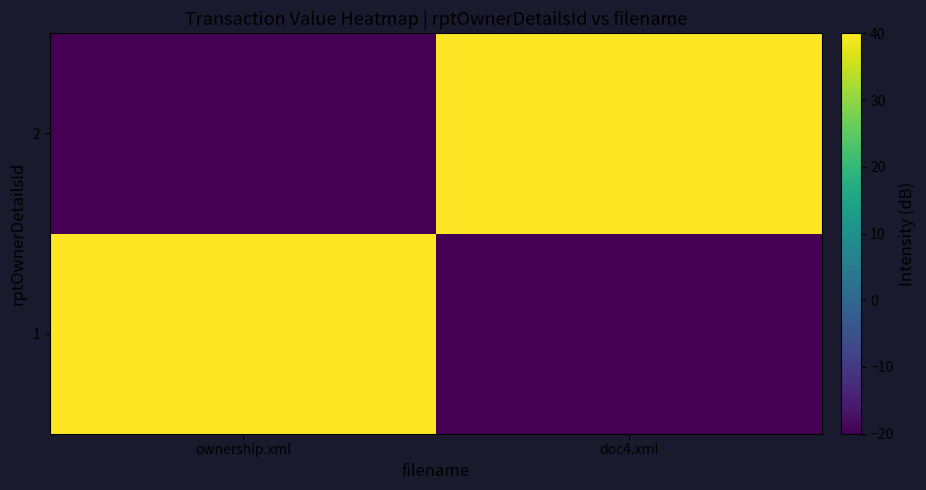

Count the number of data series in this chart.

2